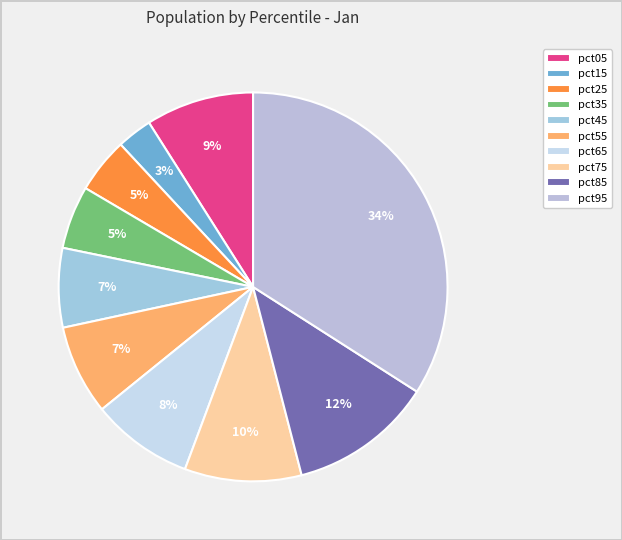

Does pct55 represent more than half of the total?

No